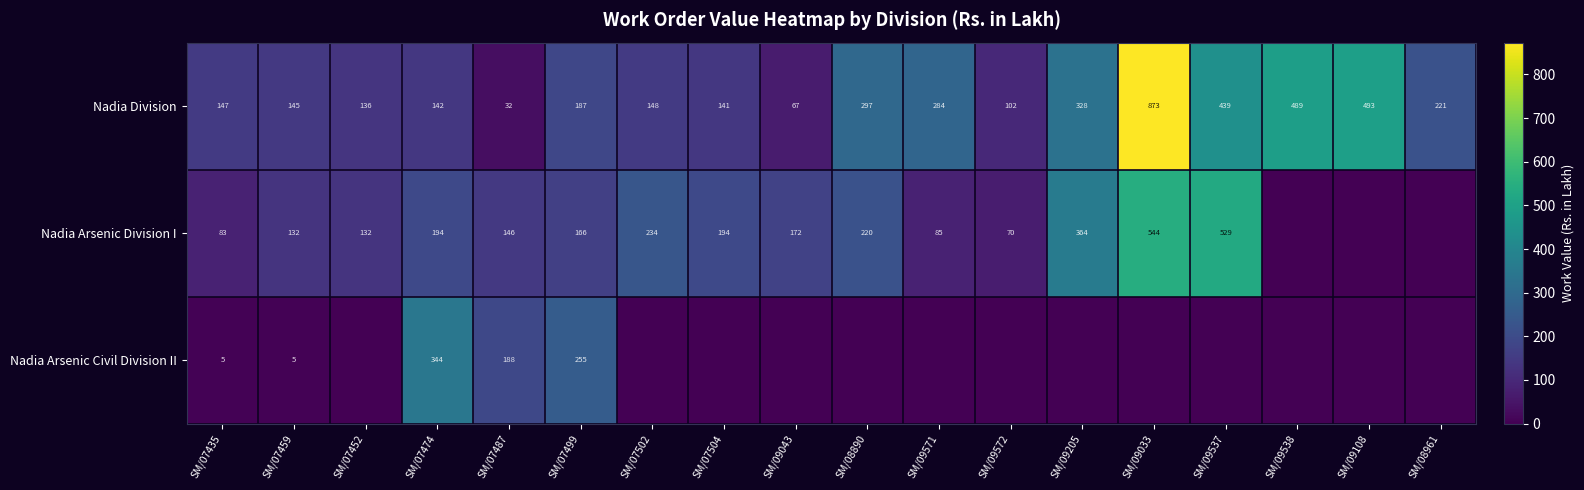

Is the value of Nadia Arsenic Division I at SM/07499 greater than the value of Nadia Arsenic Civil Division II at SM/07435?

Yes